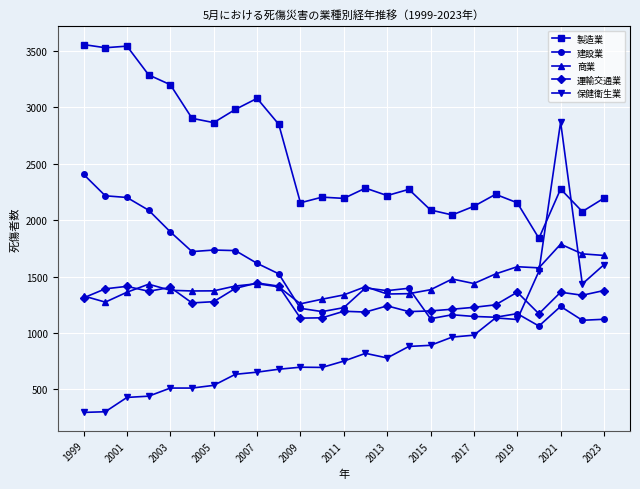

Does the chart have visible grid lines?

Yes